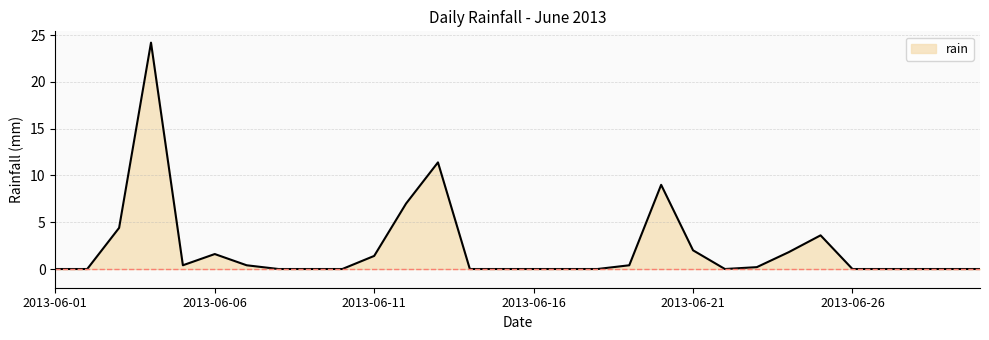

How many categories are shown in the chart?

30